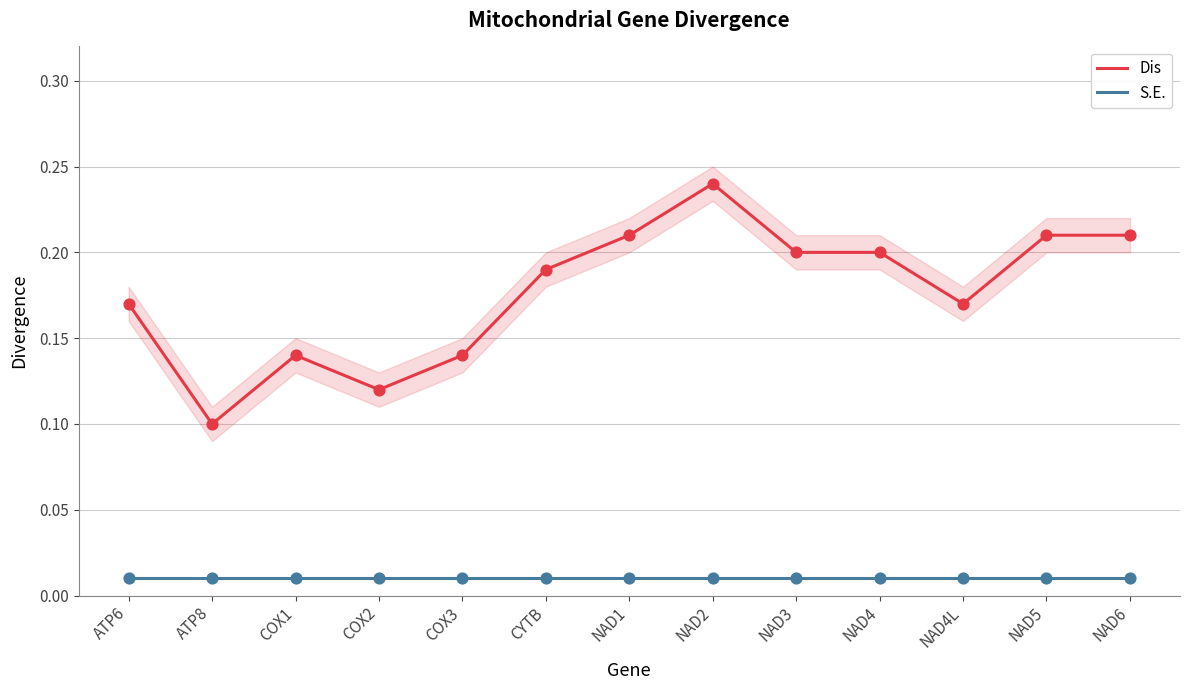

Which series has the widest spread of Y values?

Dis